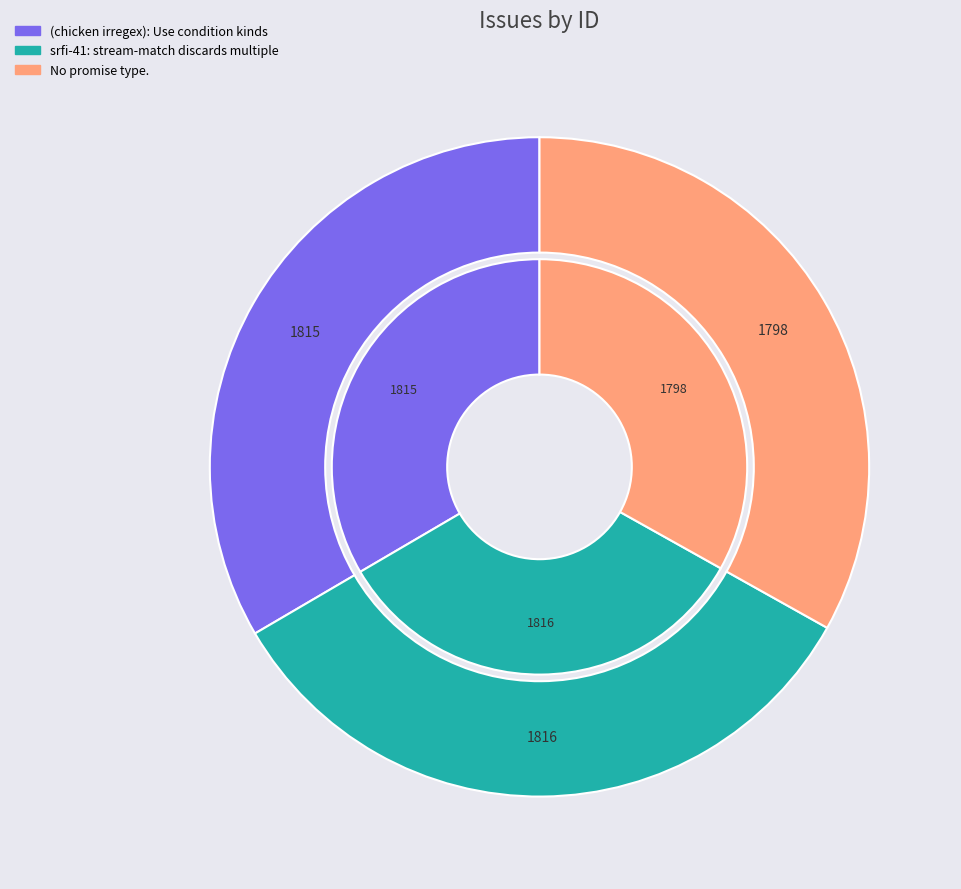

What is the change in value from srfi-41: stream-match discards multiple to No promise type.?

-18